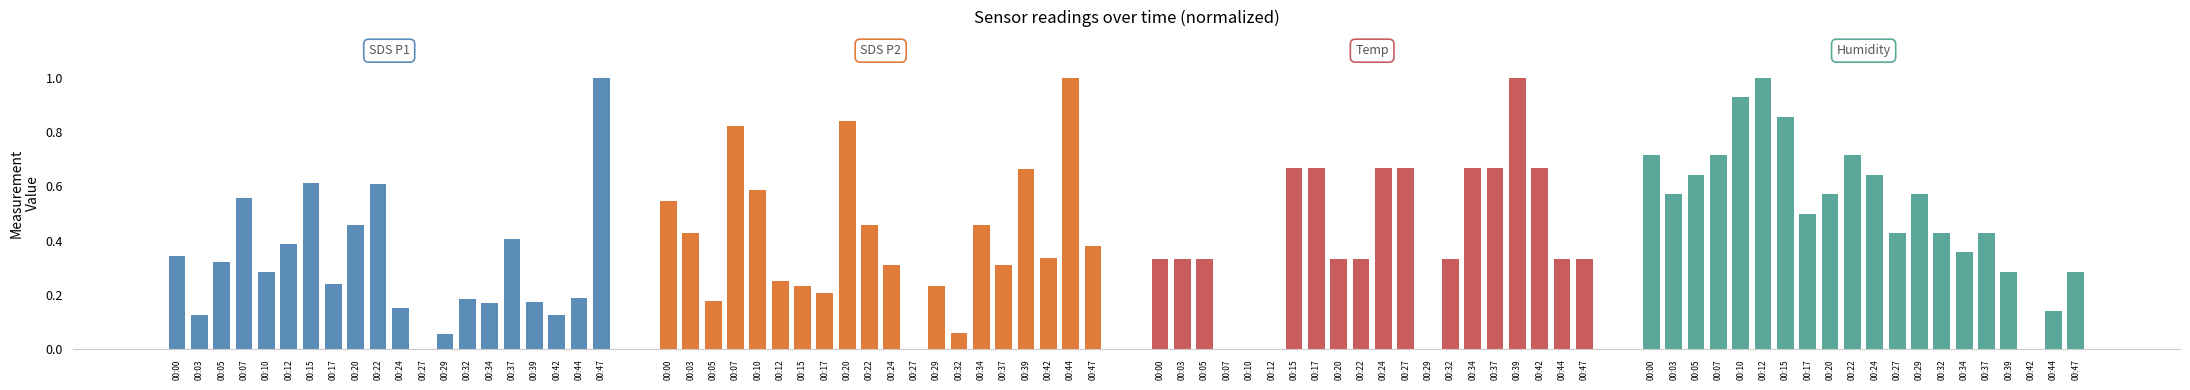

What is the difference between the highest and lowest values at 00:47?

0.7